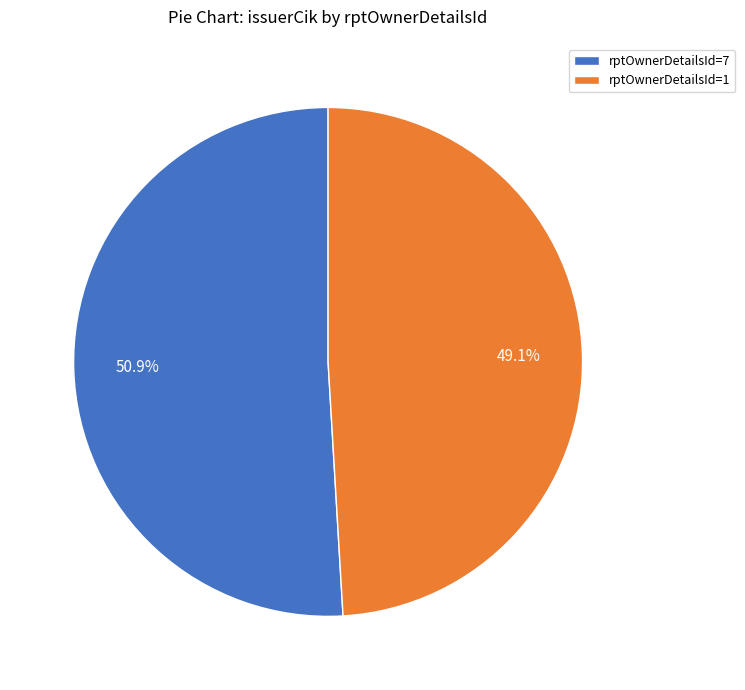

Combined, do rptOwnerDetailsId=1 and rptOwnerDetailsId=7 account for over 50%?

Yes